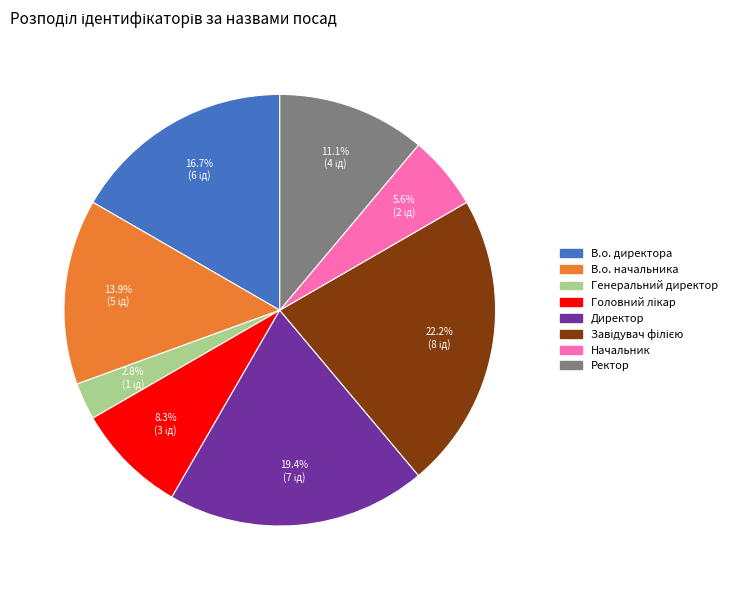

Which has a higher value, В.о. начальника or Начальник?

В.о. начальника